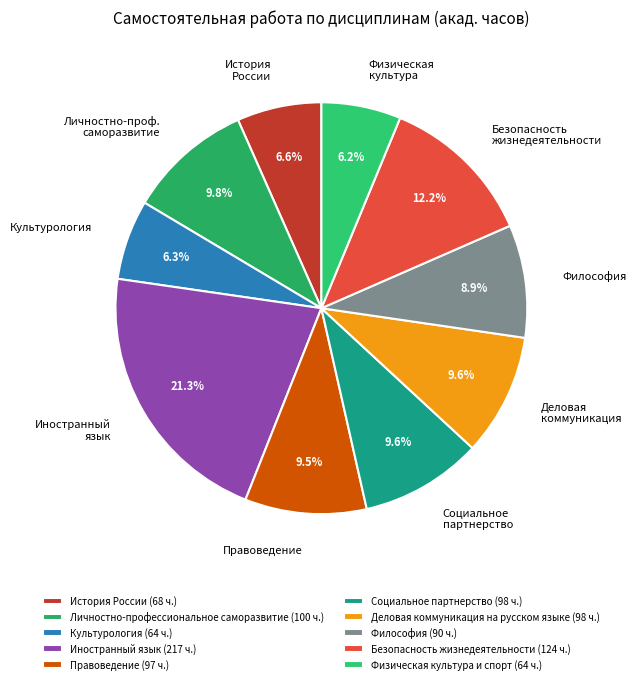

Do Физическая культура and Иностранный язык together represent more than half of the pie?

No